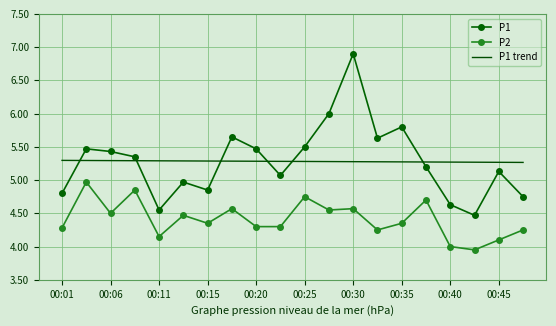

Count the number of data series in this chart.

3